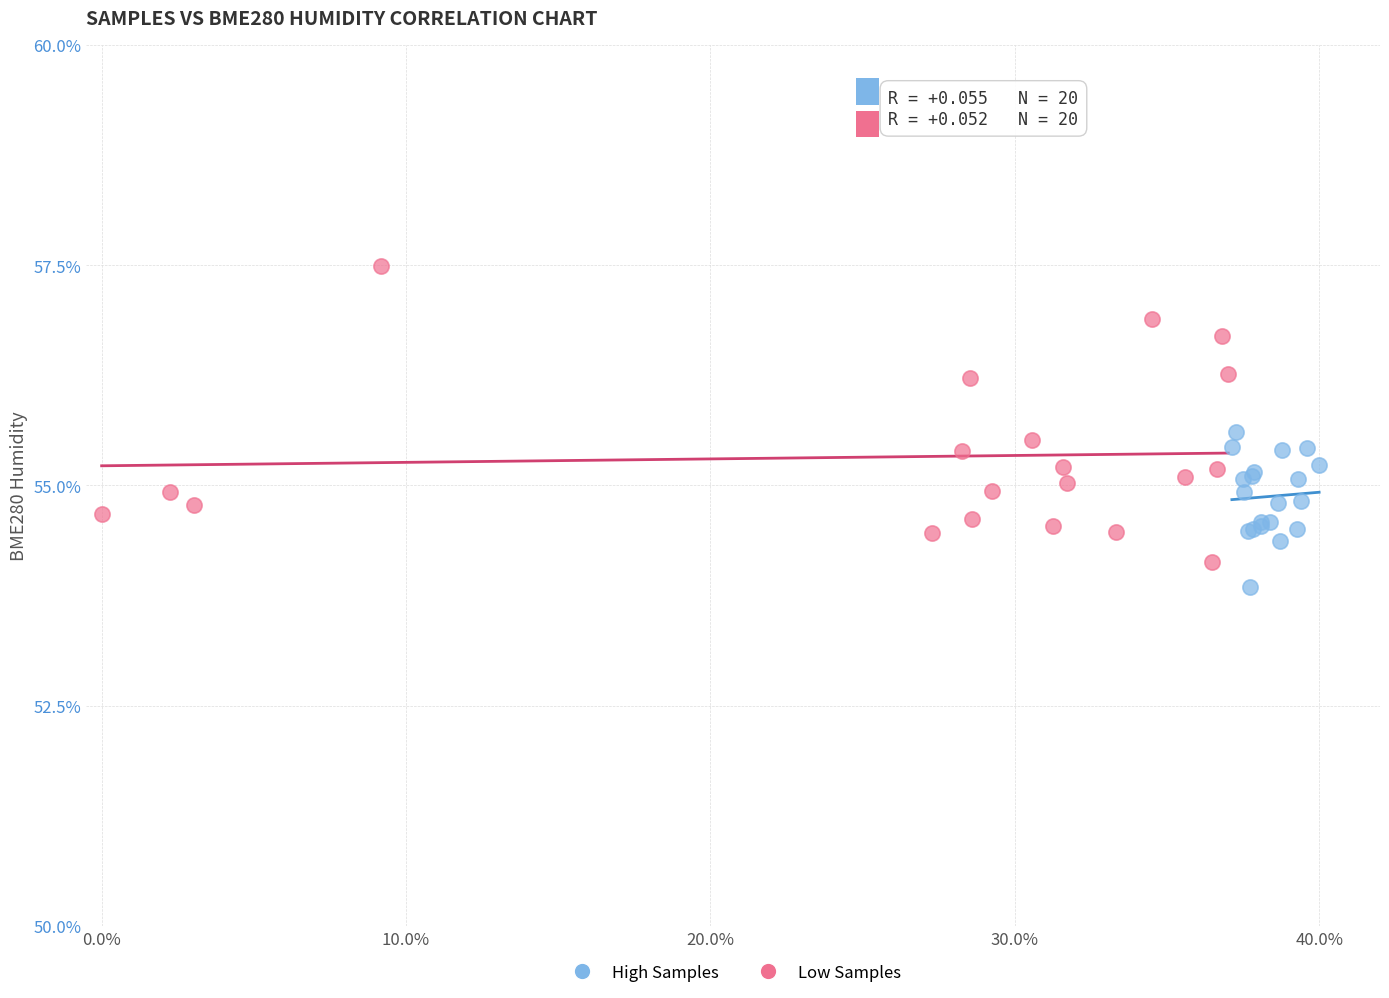

Which series contains the highest Y value?

Low Samples